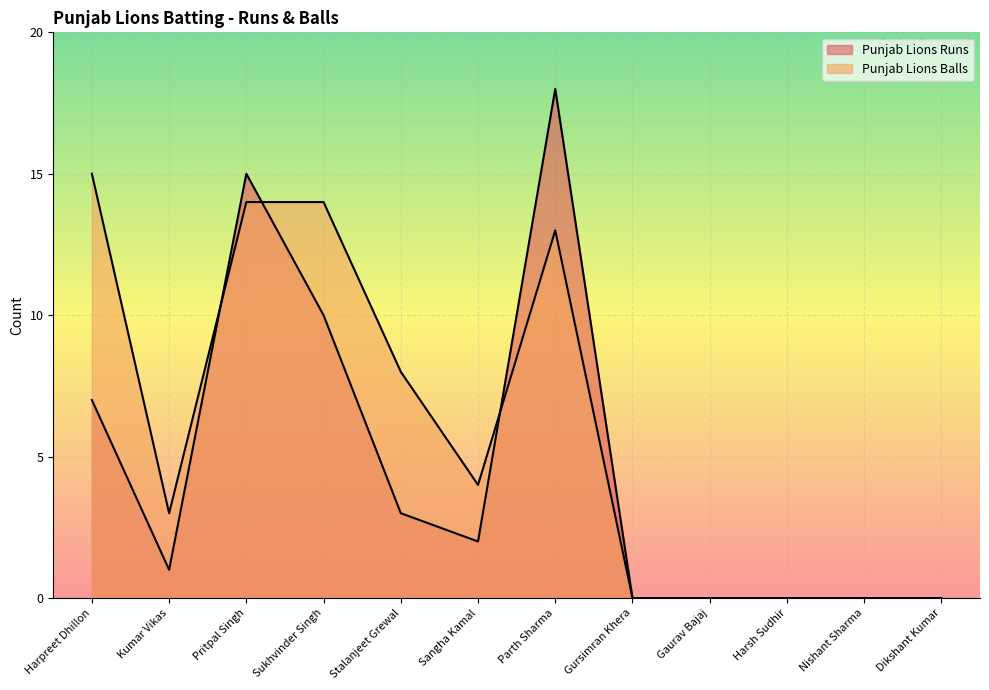

At Gursimran Khera, list the series in order from smallest to largest.

Punjab Lions Runs, Punjab Lions Balls